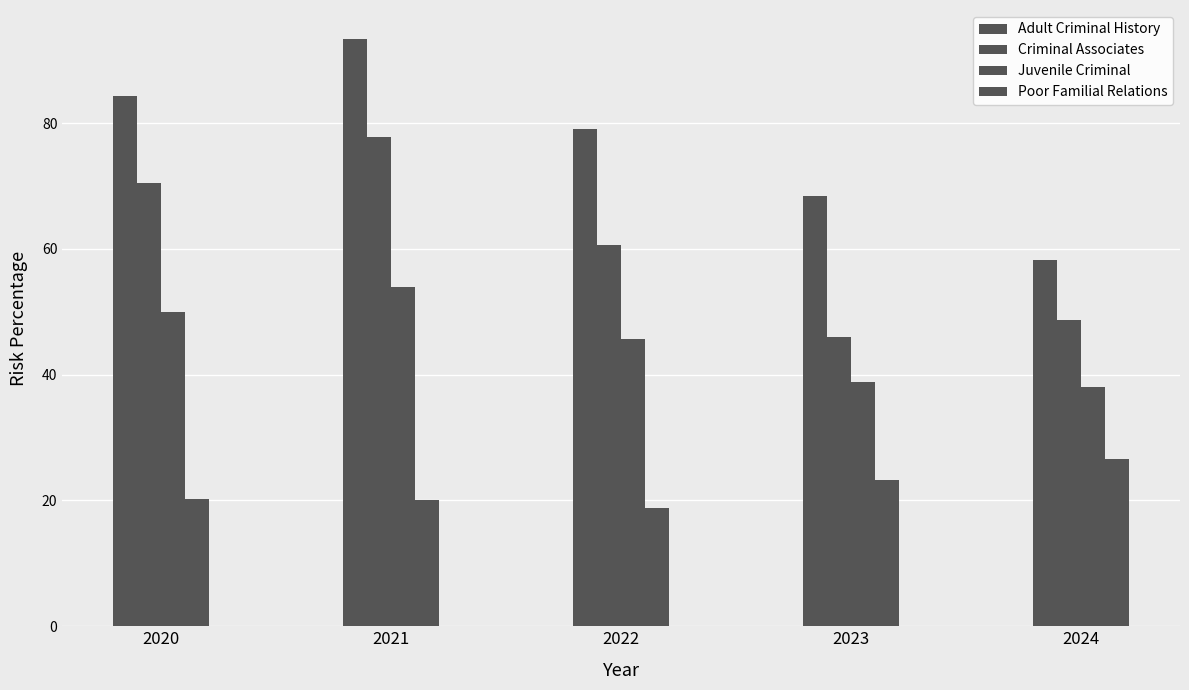

Between 2022 and 2021, which is larger?

2021